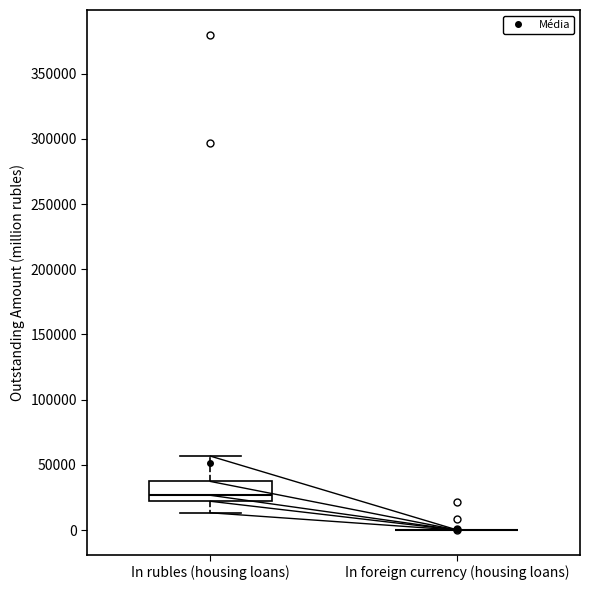

Comparing the boxes themselves (not the whiskers), which one is the tallest?

In rubles (housing loans)